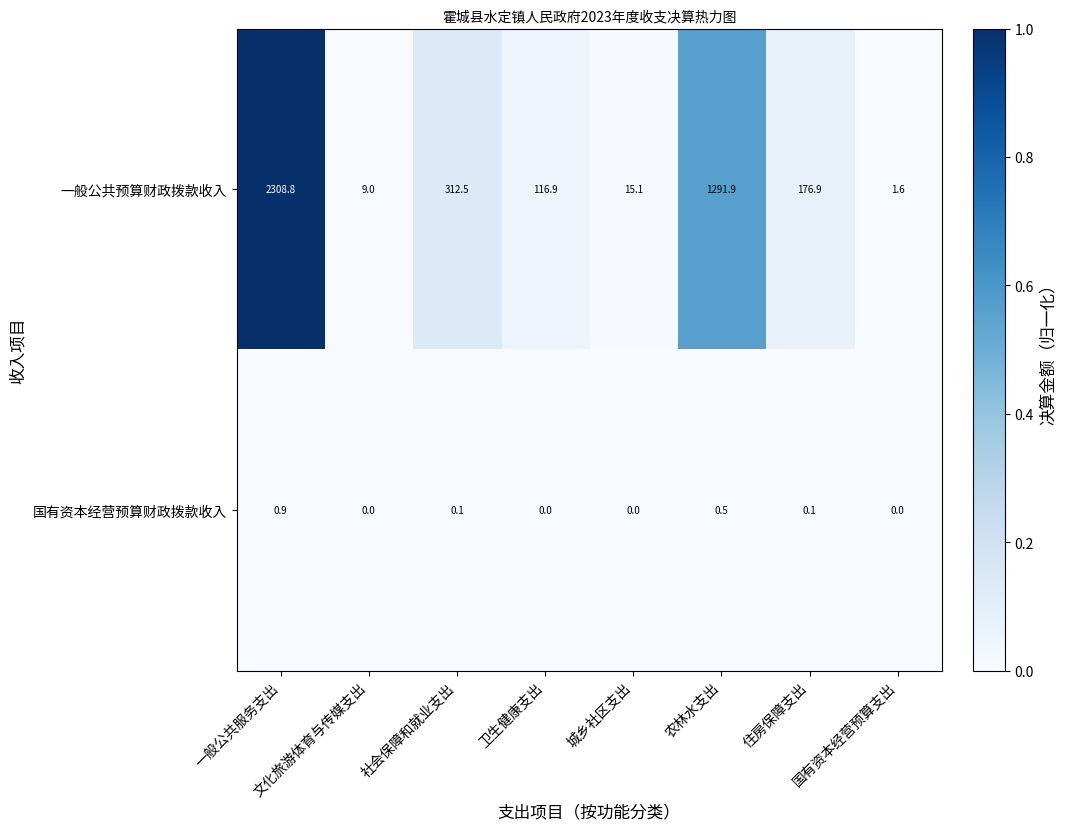

Which series has the largest total across all categories?

一般公共预算财政拨款收入